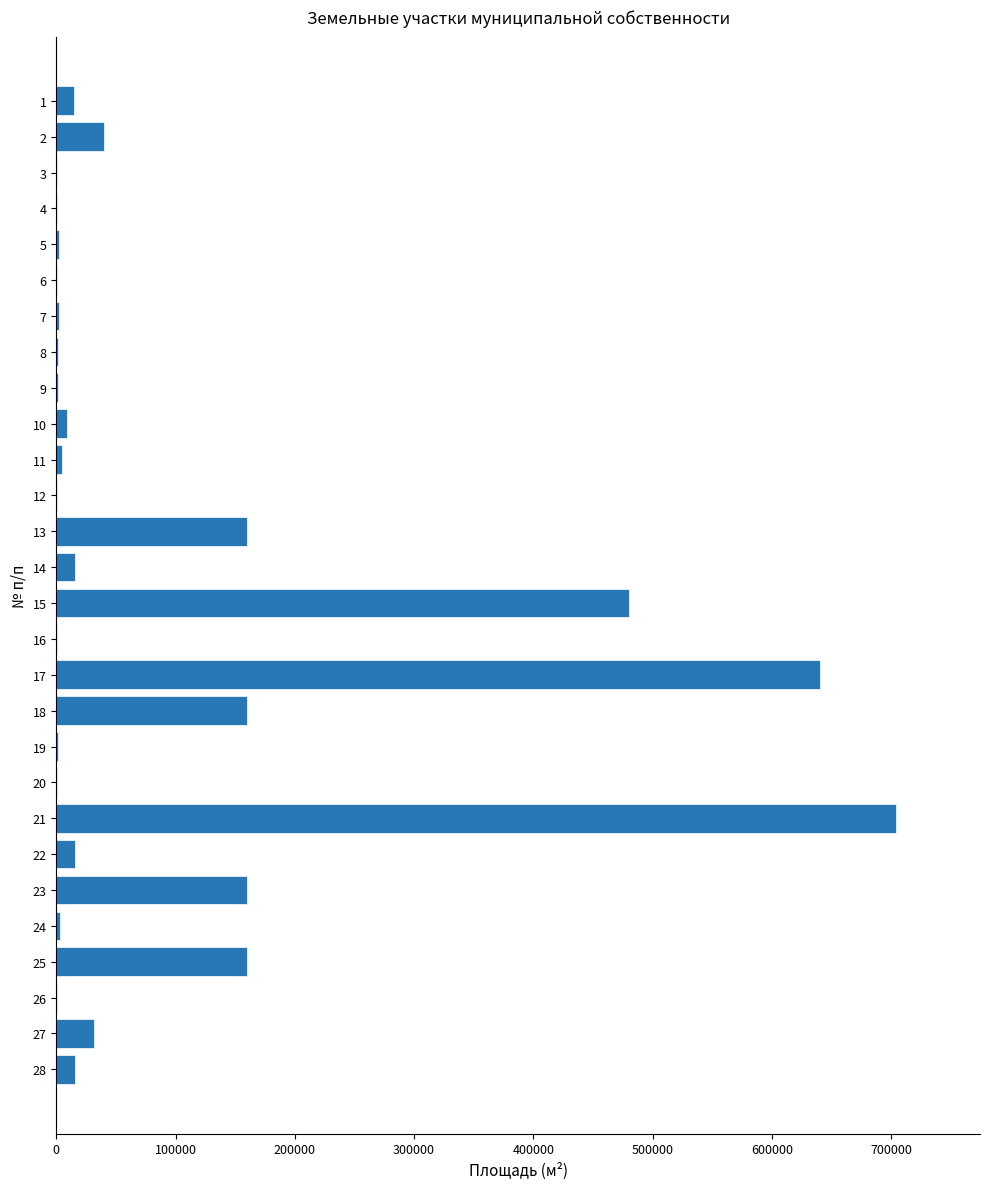

At which label is the value closest to 352200?

15